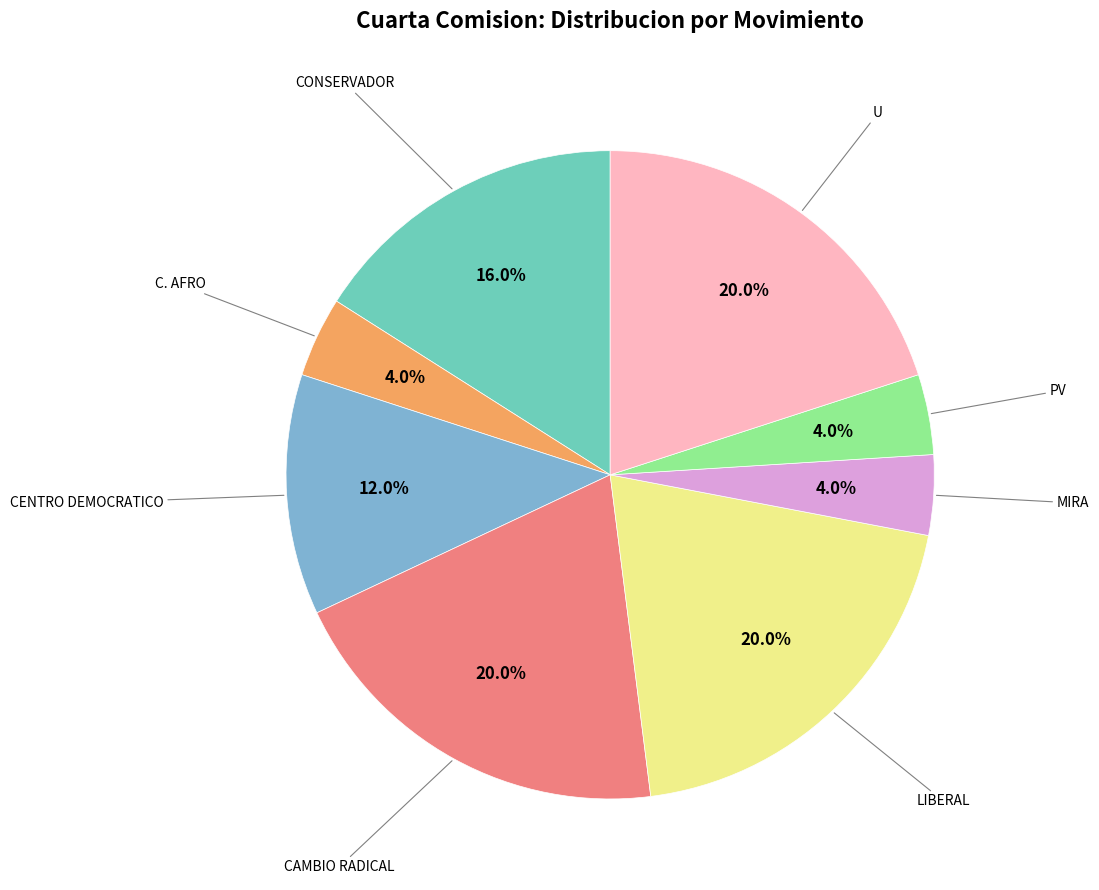

To the nearest percent, what portion does CAMBIO RADICAL represent?

20%